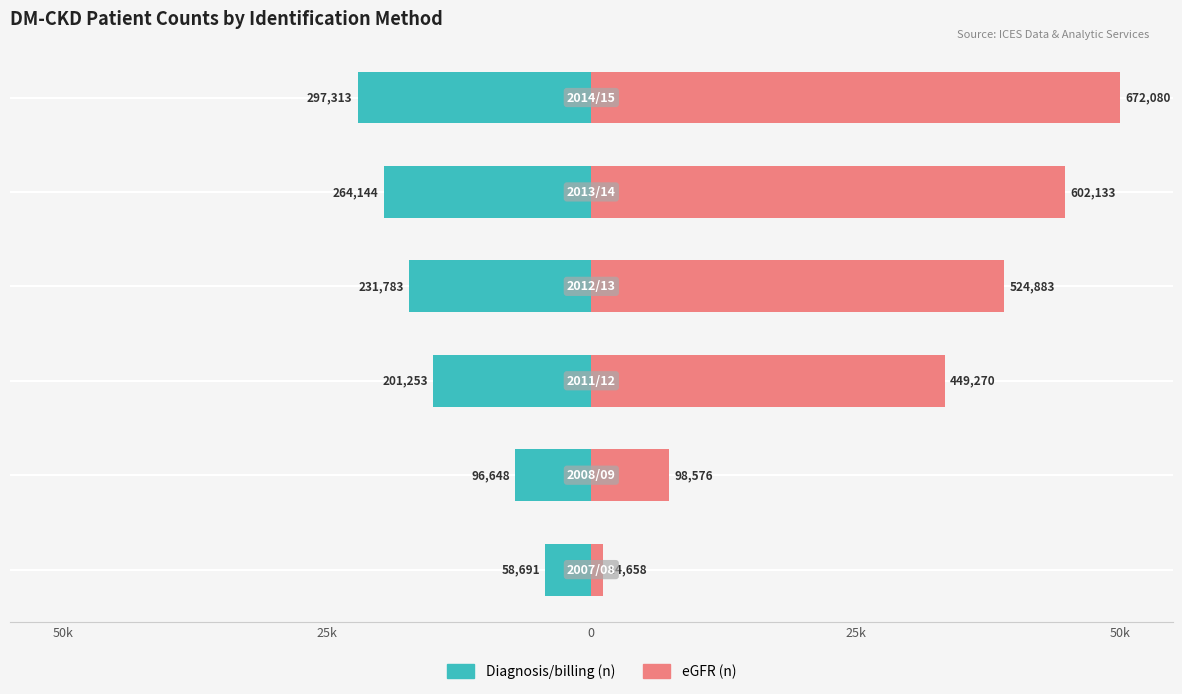

Is the value of eGFR (n) at 25k greater than the value of Diagnosis/billing (n) at 25k?

Yes